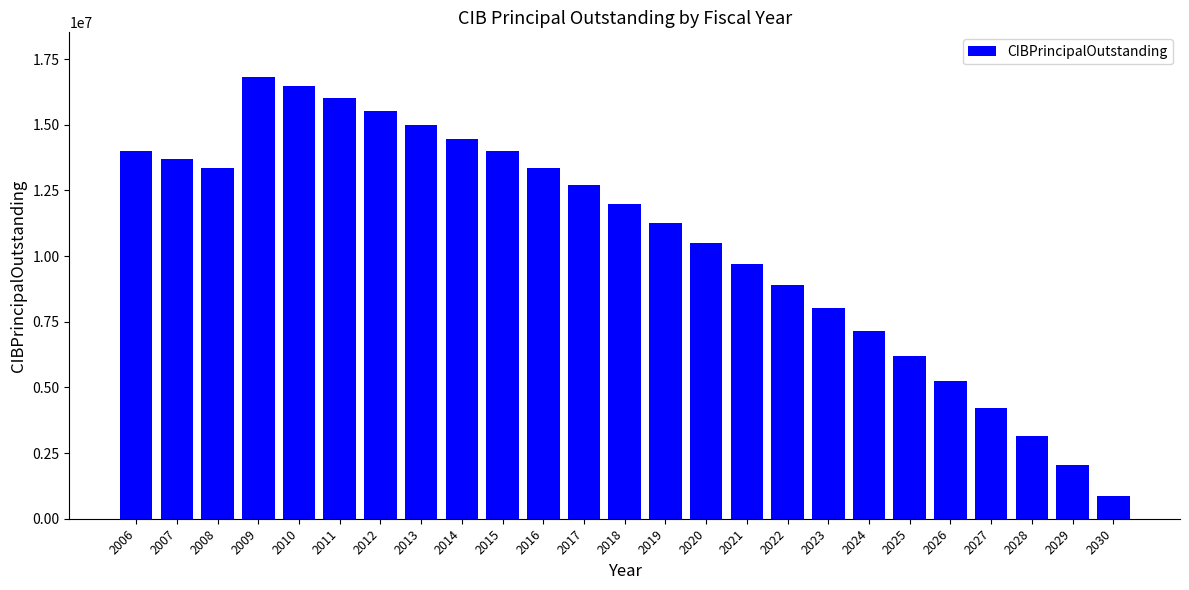

What is the value of the 17th bar from the left?

8880000